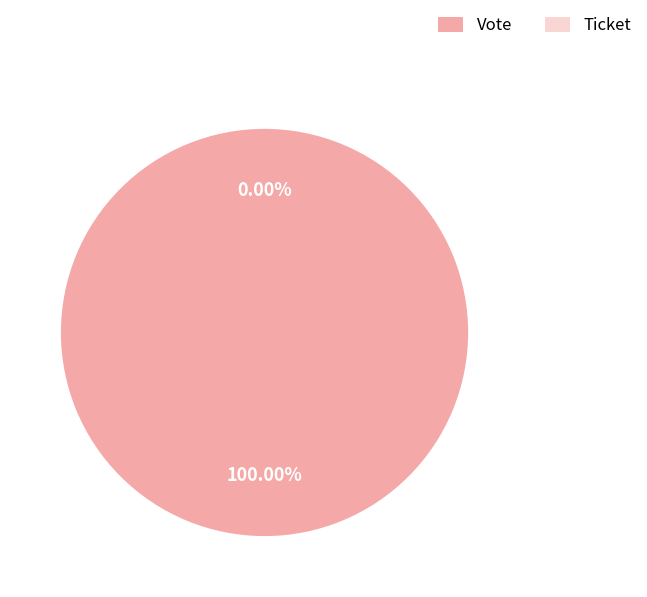

What is the total percentage of Vote and Ticket?

100.0%